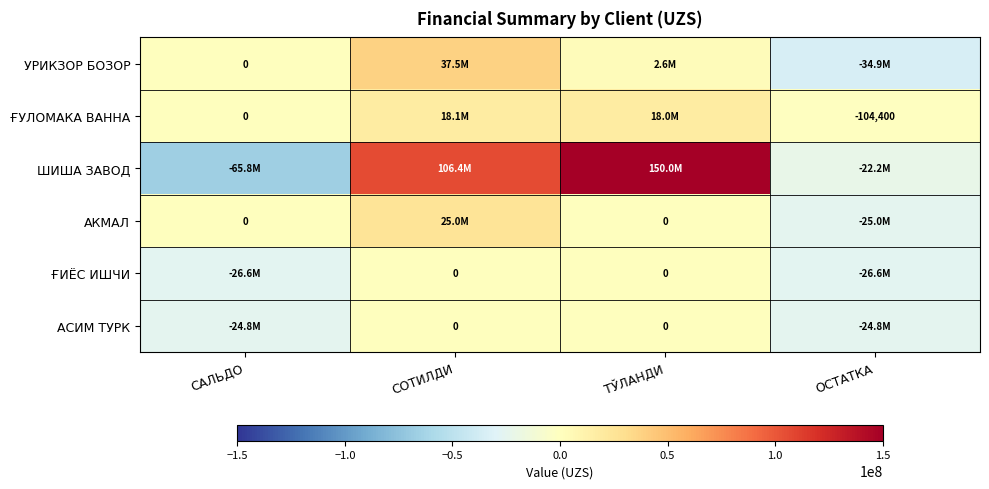

Between САЛЬДО and ОСТАТКА, which series saw the biggest shift?

ШИША ЗАВОД